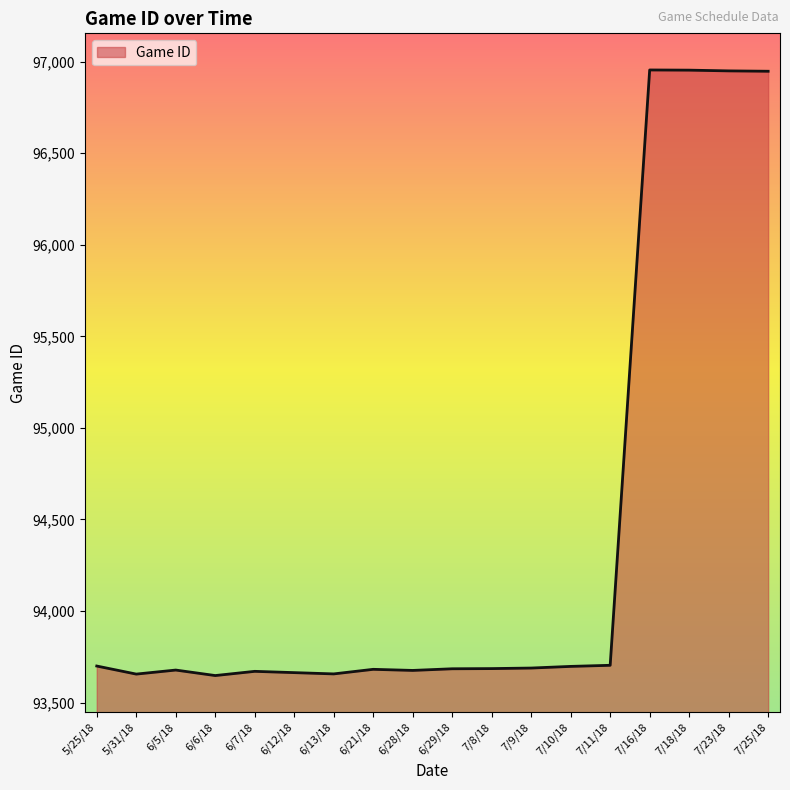

Is it true that the value at 6/21/18 is 126655?

False